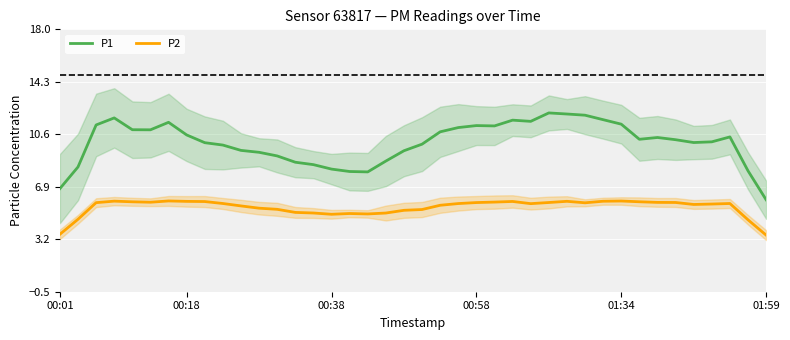

How many values in the P1 series exceed 10?

24